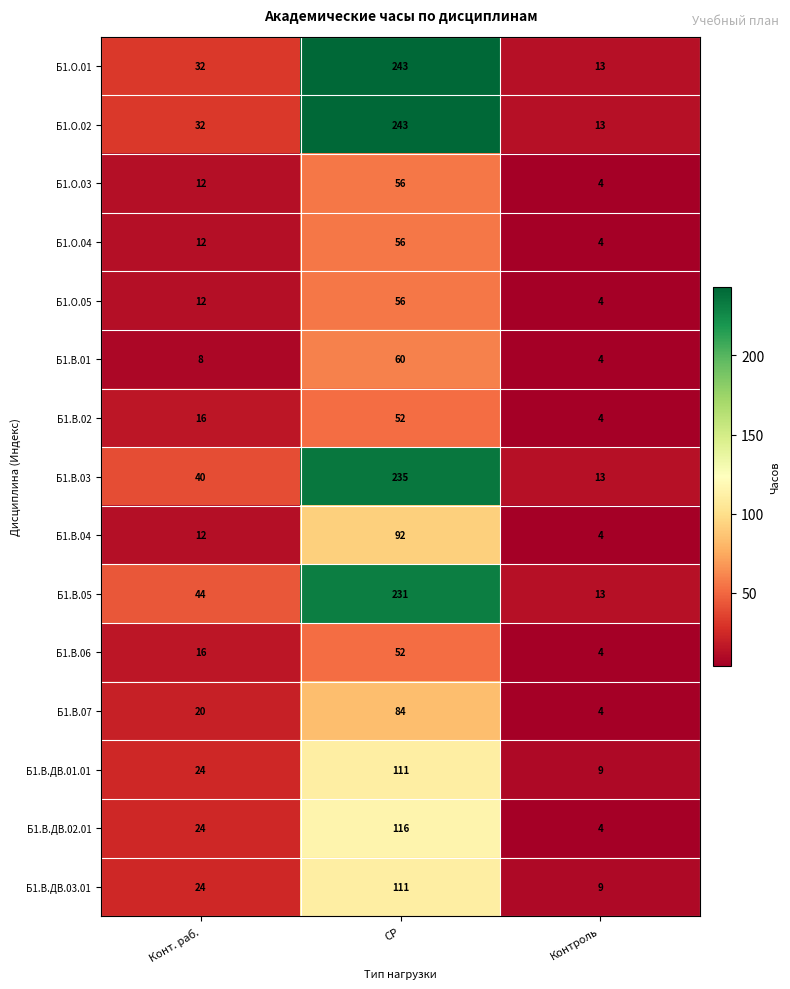

Between Конт. раб. and Контроль, which series saw the biggest shift?

Б1.В.05